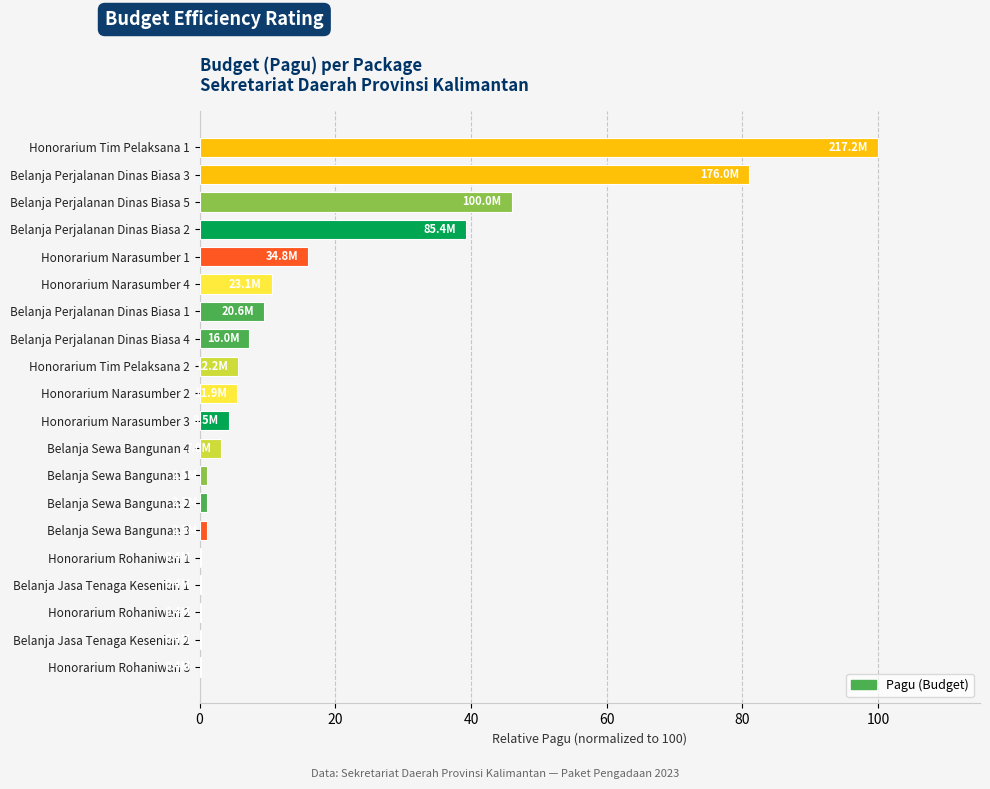

How many categories are shown in the chart?

20